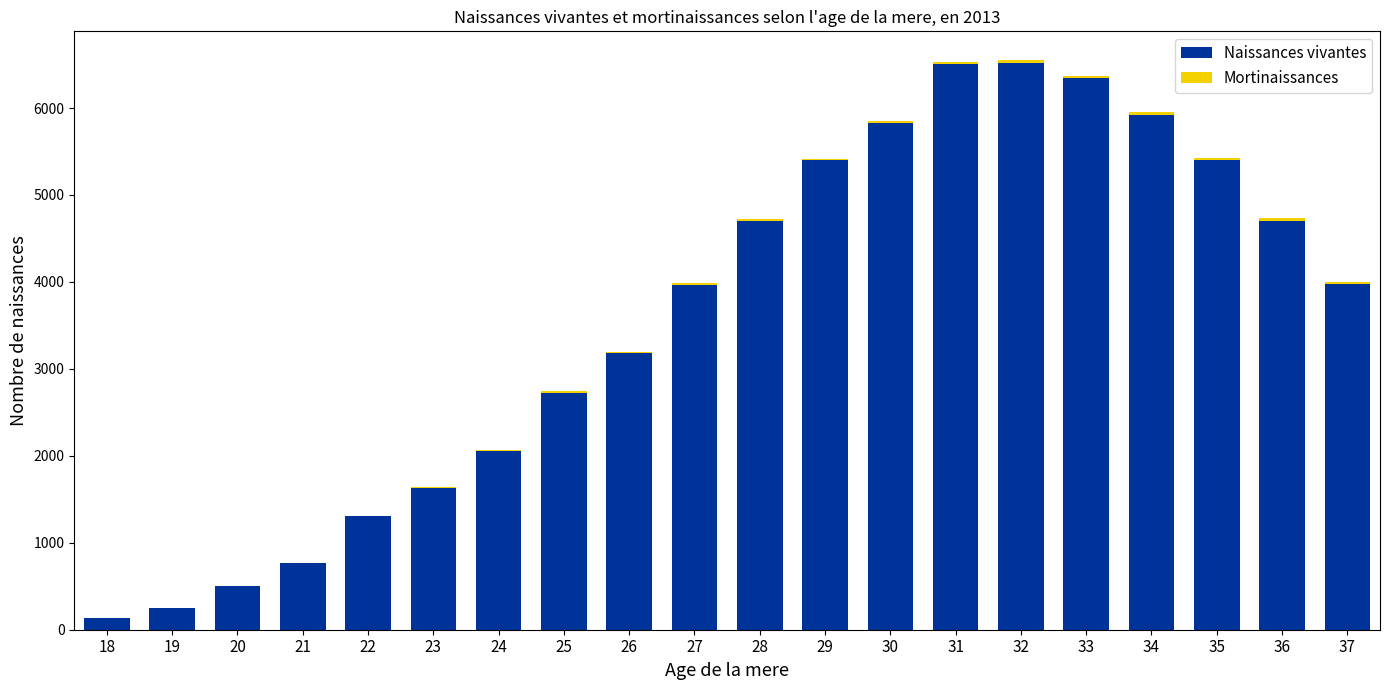

What is the maximum value for Naissances vivantes?

6513